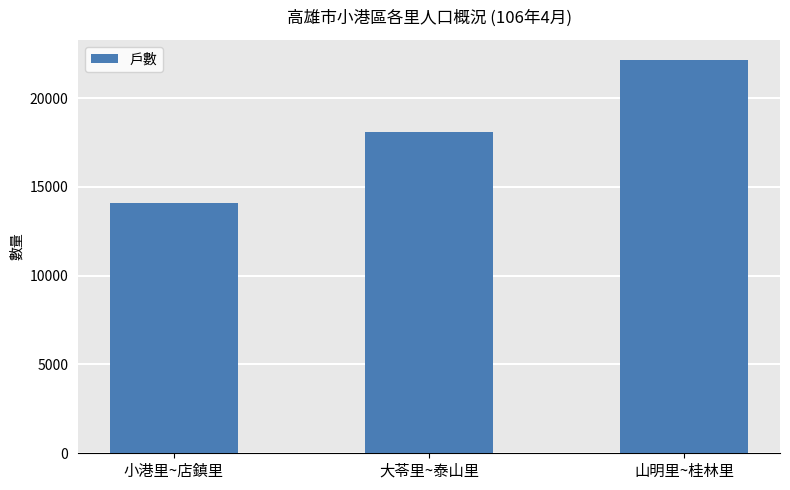

True or false: the data shows 22161 at 山明里~桂林里.

True